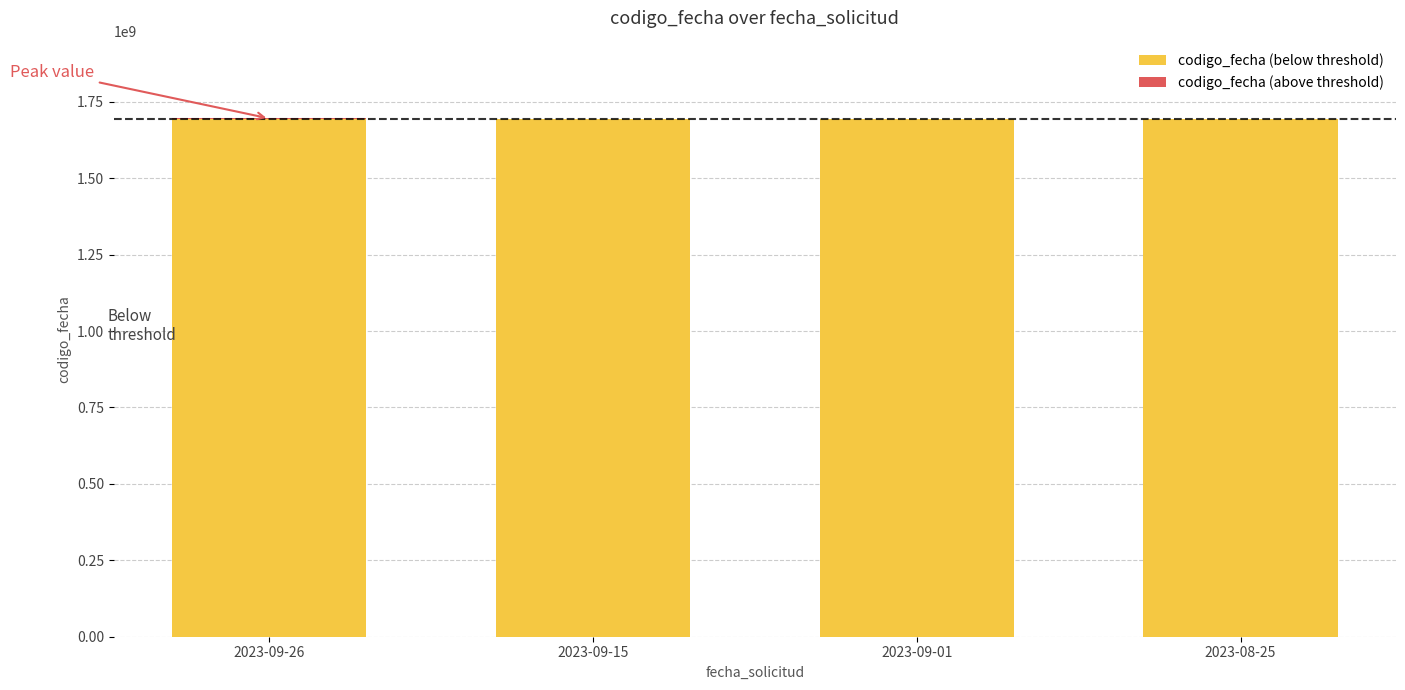

How many data points does each series have?

4